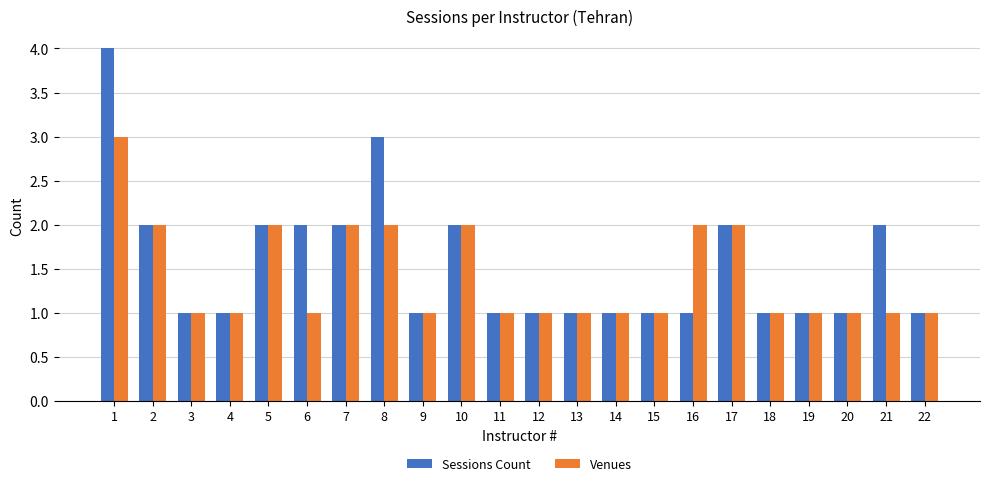

Which series has the largest total across all categories?

Sessions Count